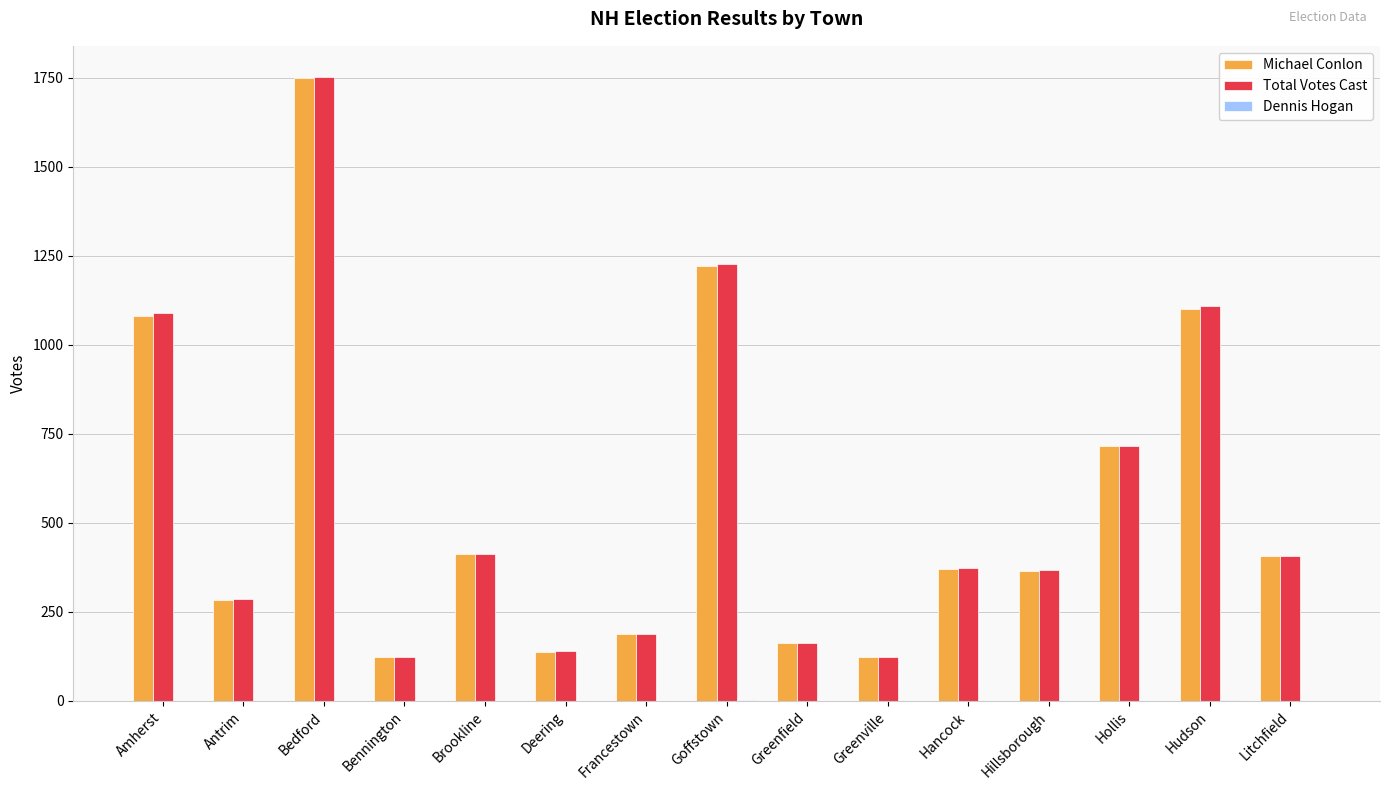

Between Bedford and Deering, which series saw the biggest shift?

Total Votes Cast